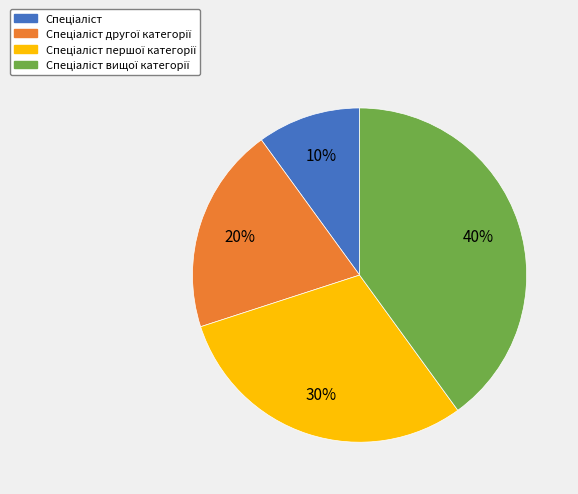

Does any single category account for the majority?

No